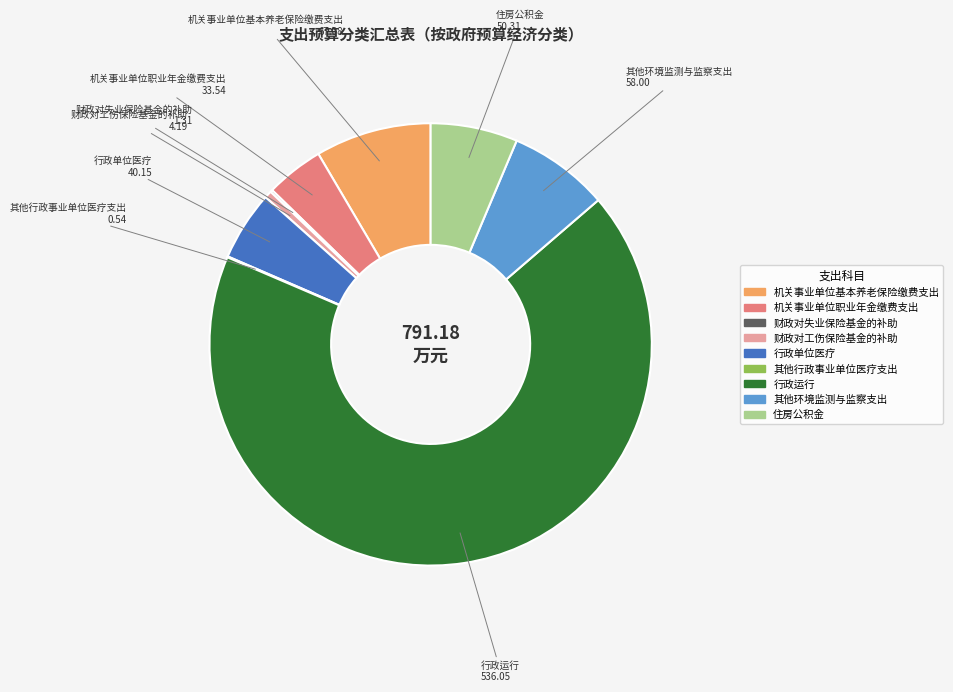

Which category has the biggest portion of the pie?

行政运行